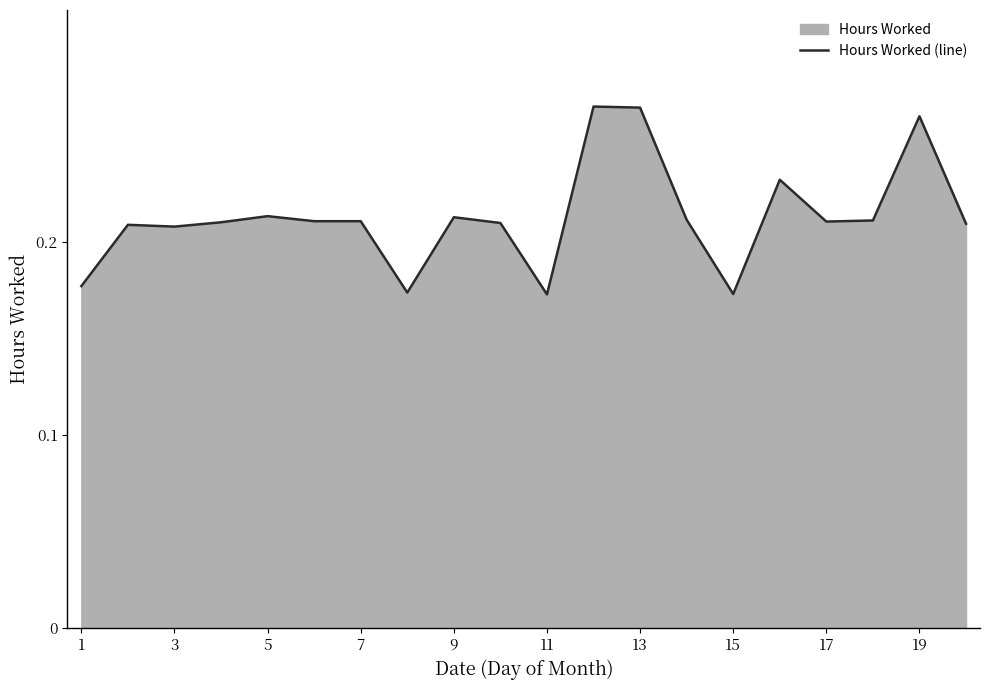

Reading right to left, transcribe all the data shown in this chart.

0.2	0.3	0.2	0.2	0.2	0.2	0.2	0.3	0.3	0.2	0.2	0.2	0.2	0.2	0.2	0.2	0.2	0.2	0.2	0.2